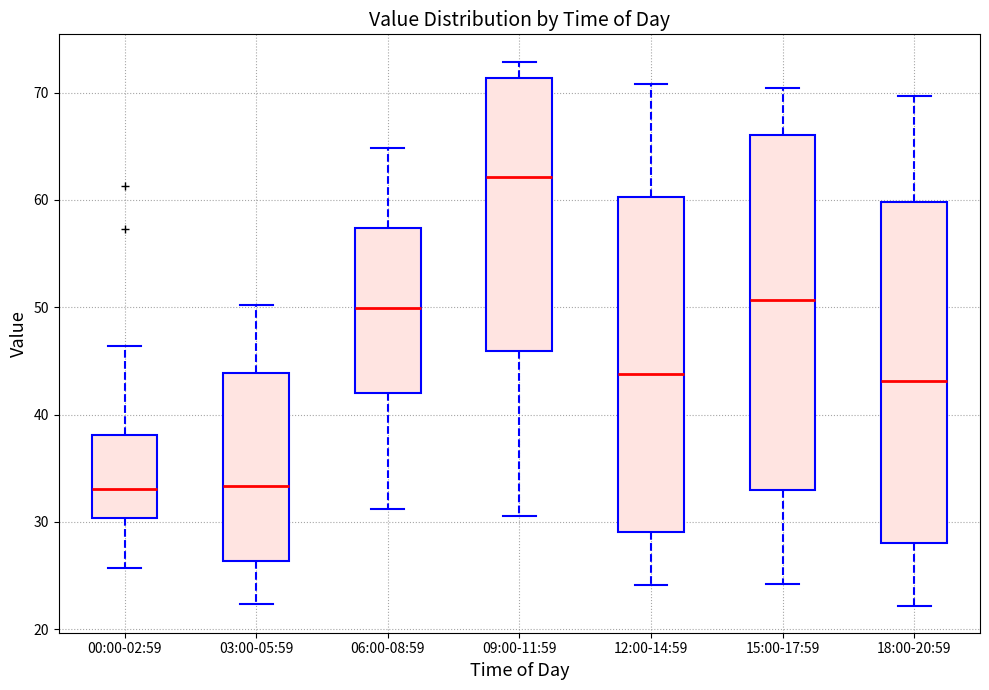

Reading left to right, transcribe this box plot: for each box, give where its median line is, the range the box spans, and where its two whiskers end, as read against the y-axis. The values are not printed on the chart, so give them approximately, as read against the axis.

00:00-02:59: median 33, box 30 to 38, whiskers 26 to 46
03:00-05:59: median 33, box 26 to 44, whiskers 22 to 50
06:00-08:59: median 50, box 42 to 57, whiskers 31 to 65
09:00-11:59: median 62, box 46 to 71, whiskers 31 to 73
12:00-14:59: median 44, box 29 to 60, whiskers 24 to 71
15:00-17:59: median 51, box 33 to 66, whiskers 24 to 70
18:00-20:59: median 43, box 28 to 60, whiskers 22 to 70